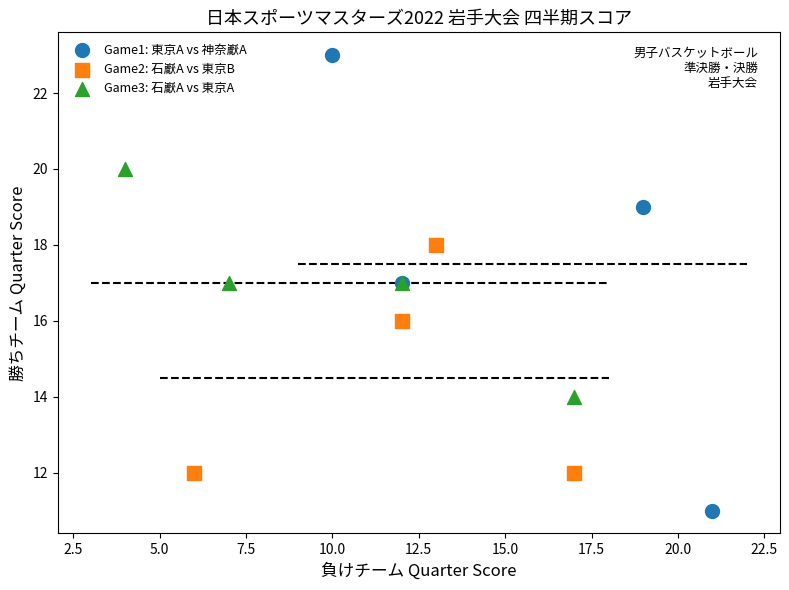

Which series has the largest Y range (max minus min)?

Game1: 東京A vs 神奈巚A